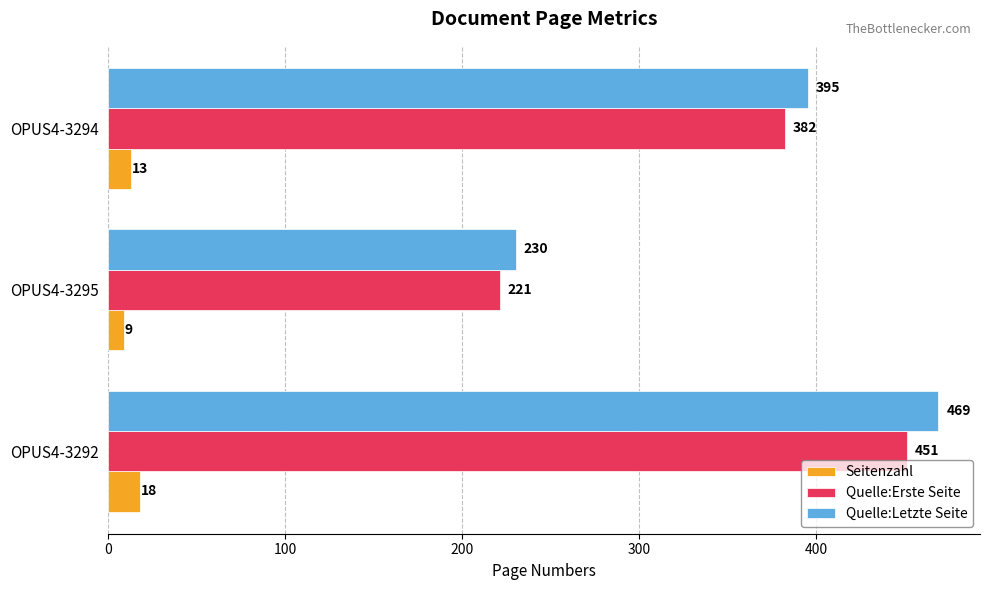

How many values in the Seitenzahl series are below 13?

1